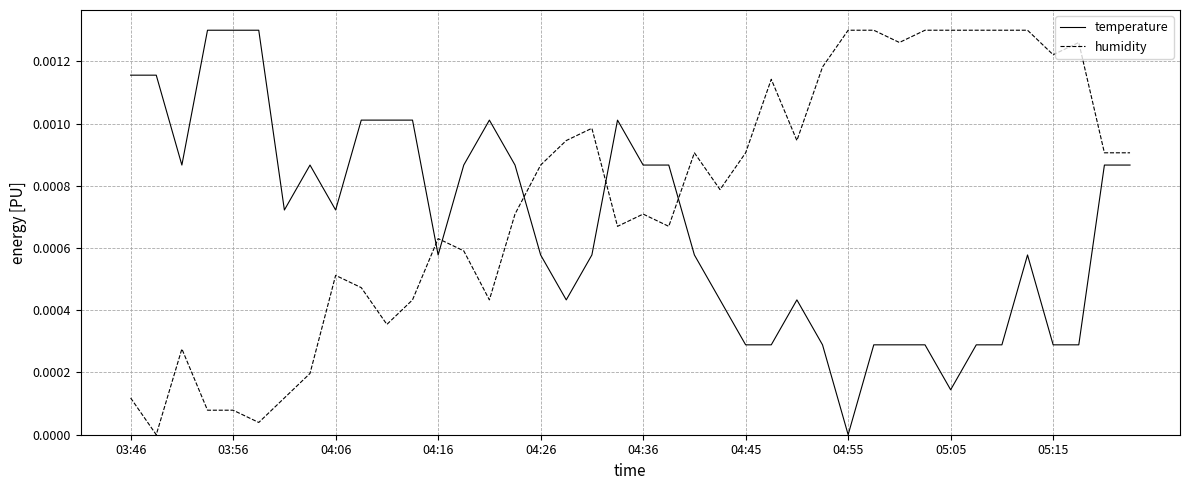

How many intersections are there between temperature and humidity?

5